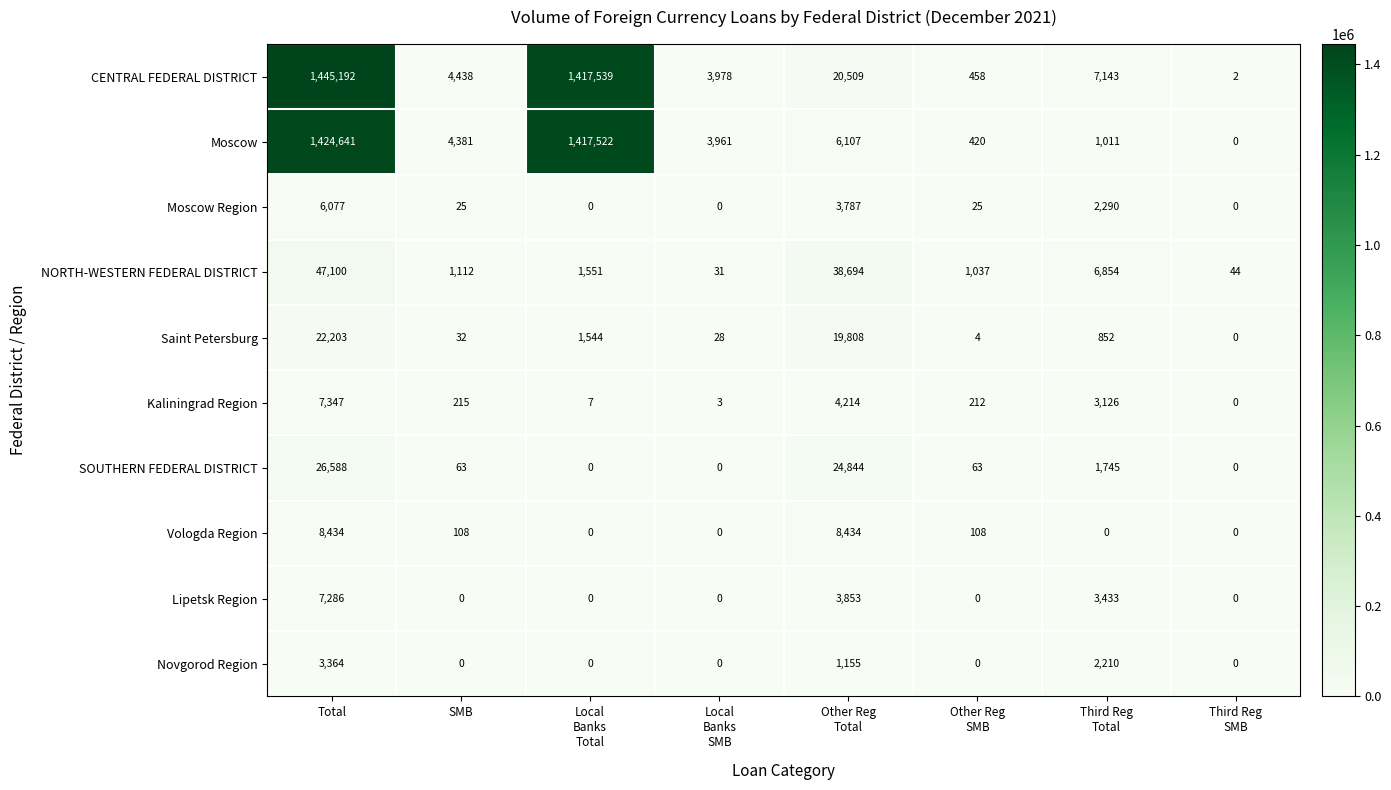

How many values in Vologda Region are above zero?

4